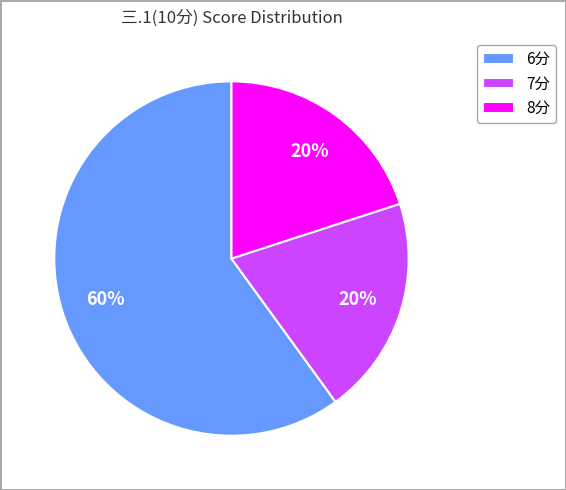

To the nearest percent, what is the average slice percentage?

33%